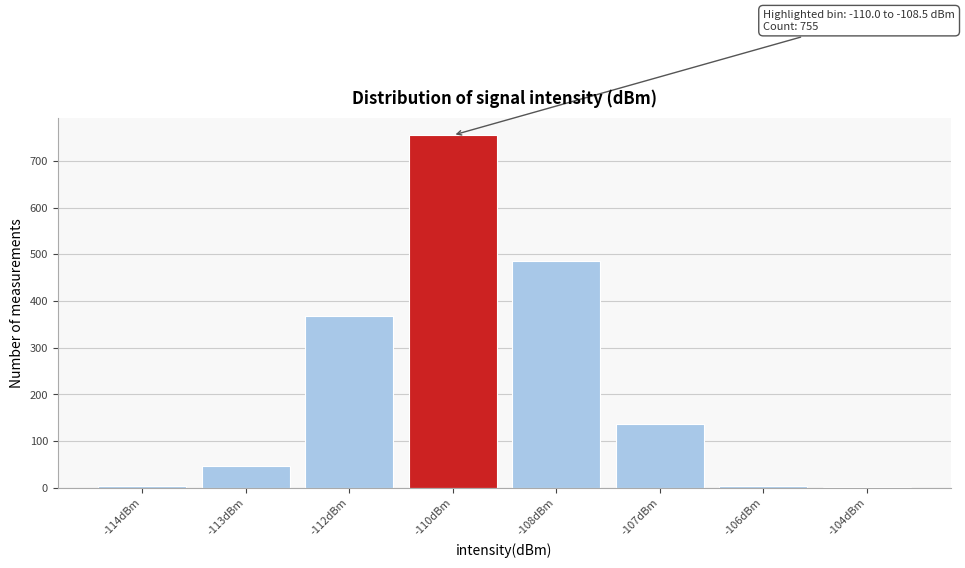

Is it true that the value at -108dBm is 113?

False